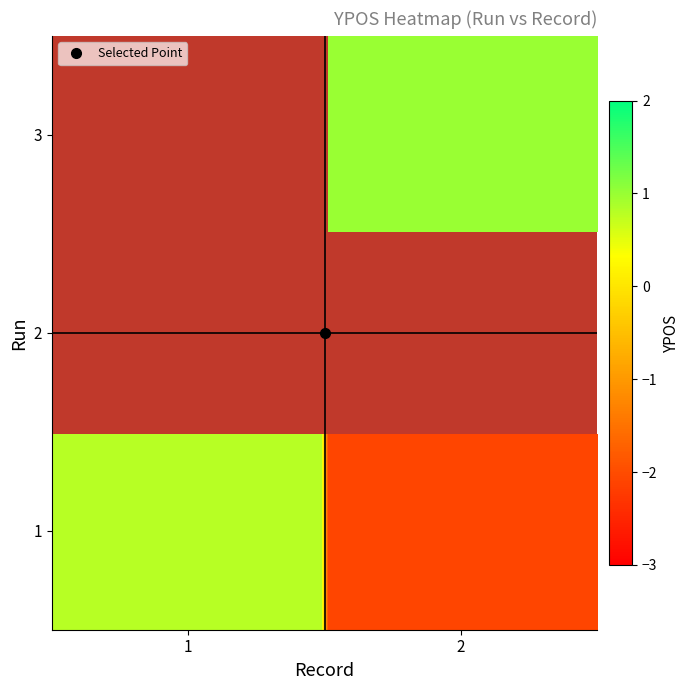

At how many categories does at least one series exceed 0?

2